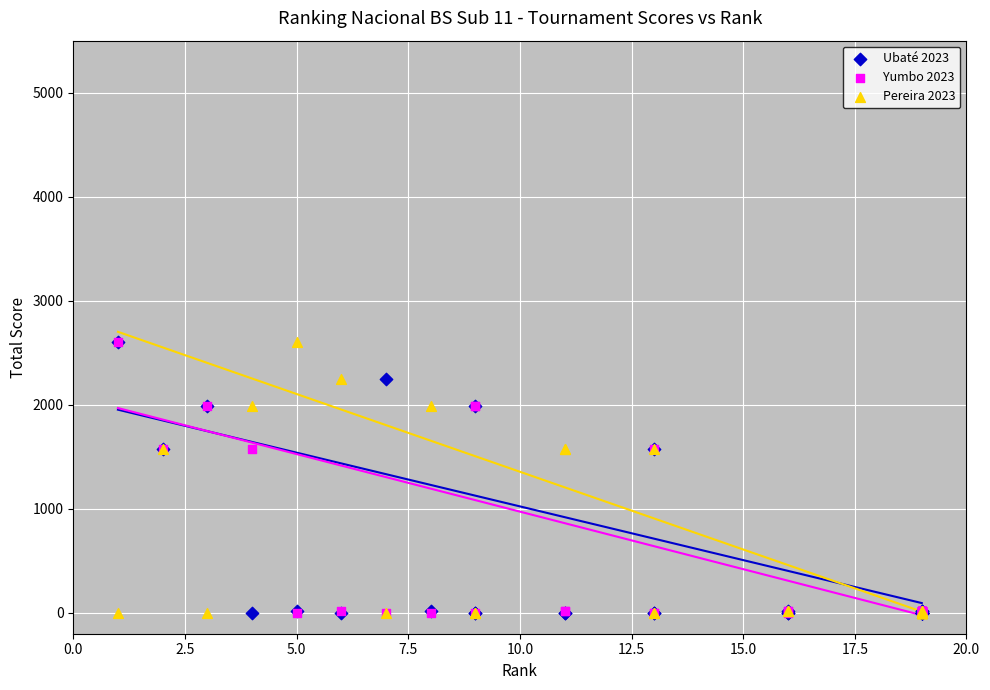

What are all the series names shown in the legend?

Ubaté 2023, Yumbo 2023, Pereira 2023